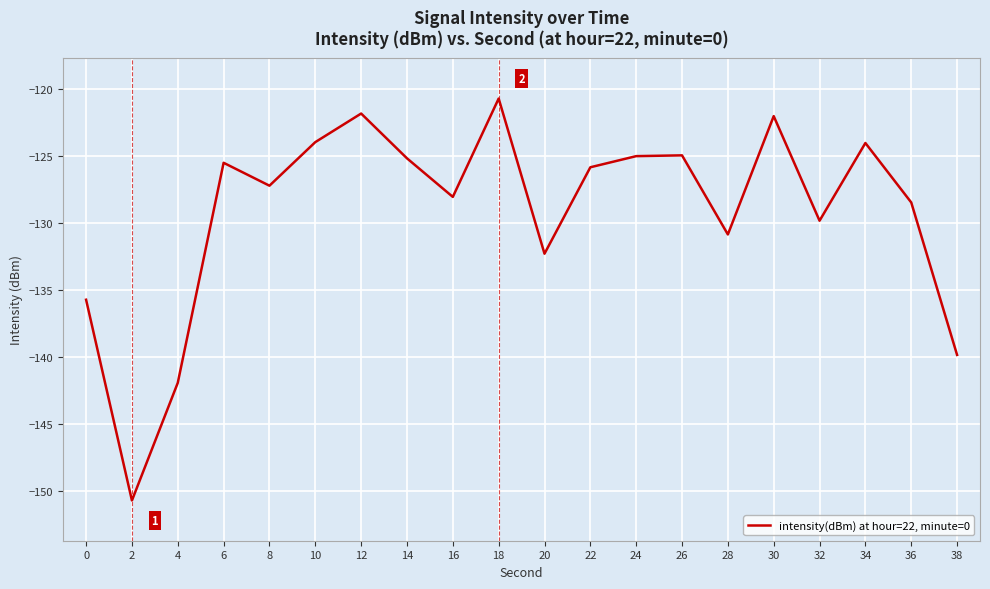

Where does the data first go above -125?

10